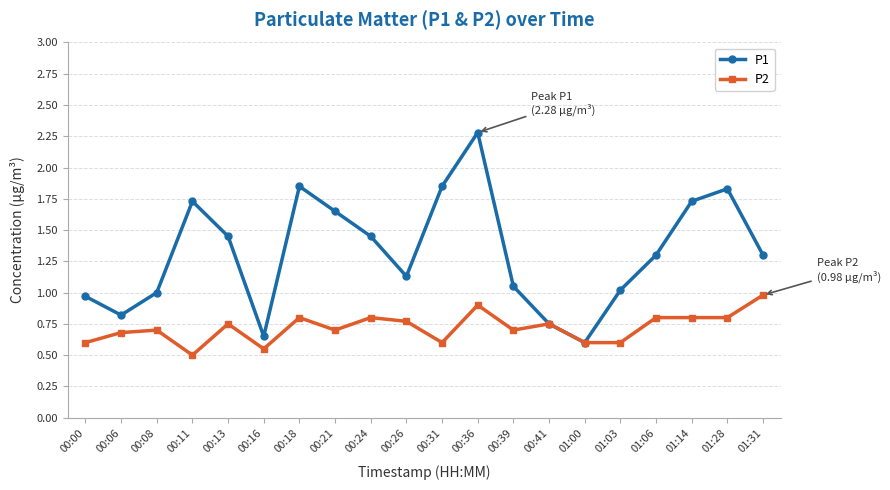

True or false: P2 has a value of 1.5 at 01:31.

False